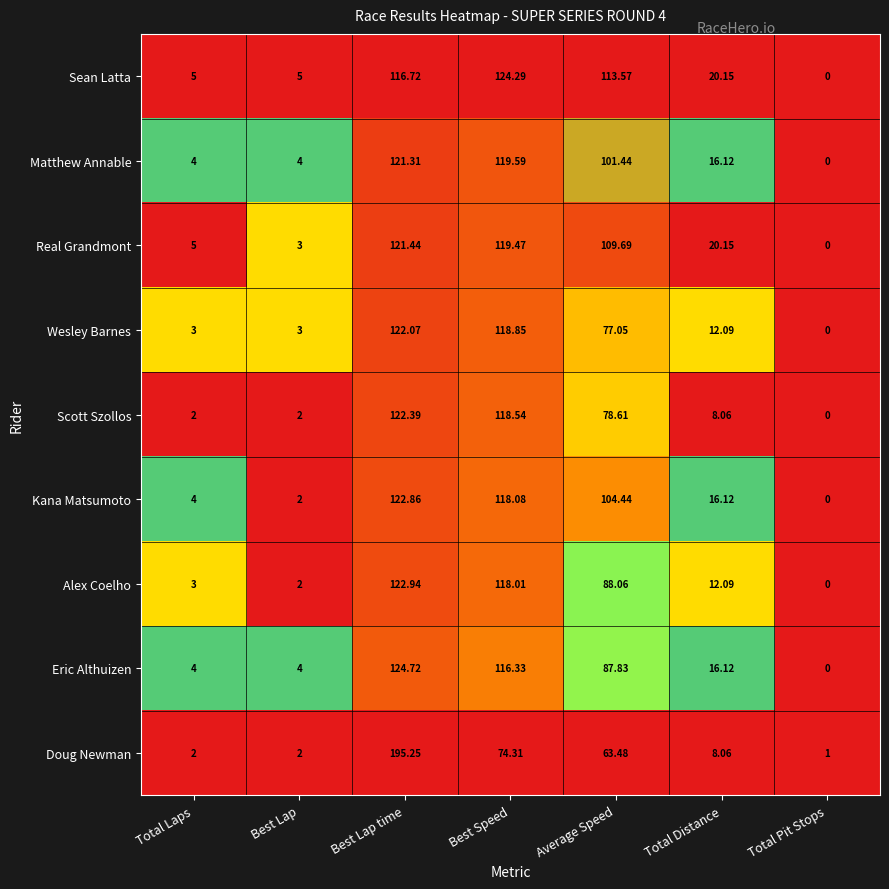

How many data points in Real Grandmont are less than 20?

3